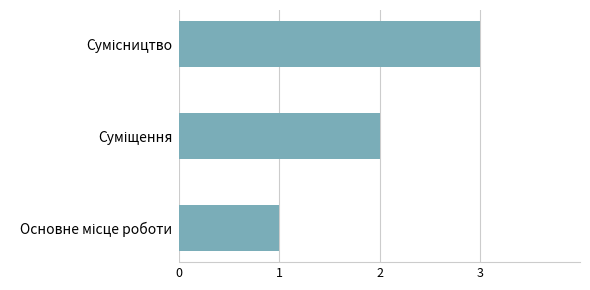

What is the sum of all values?

6